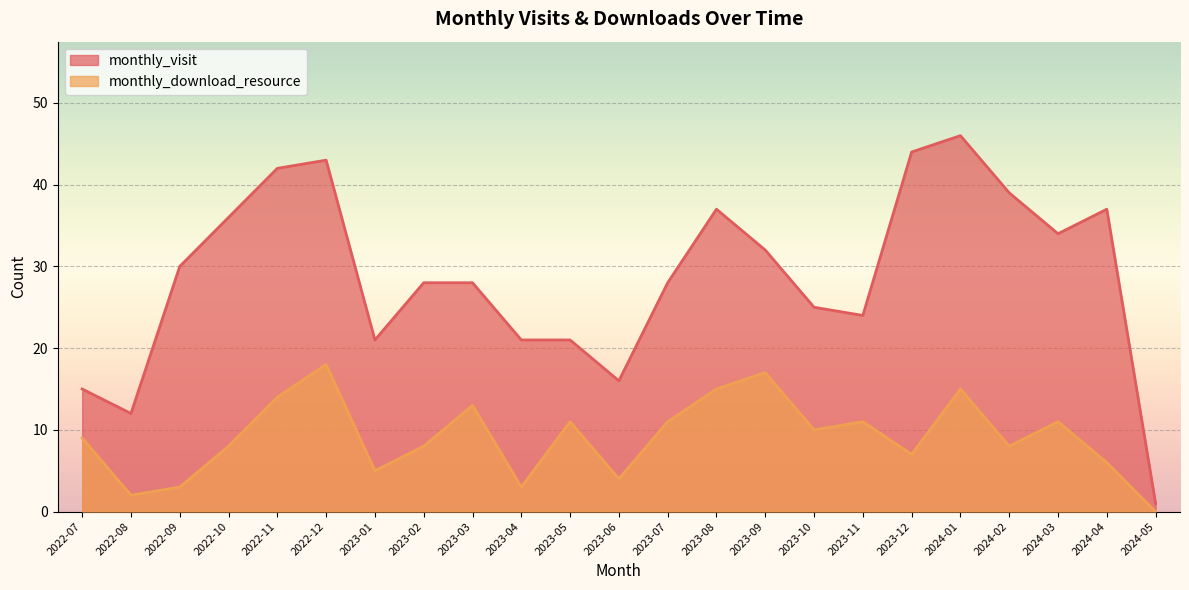

How many distinct data groups are displayed?

2